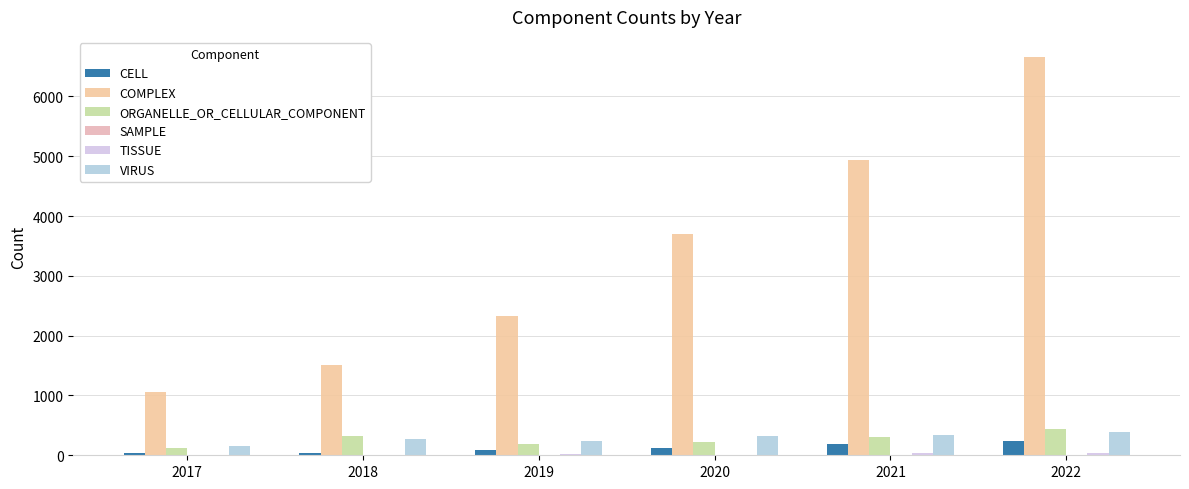

What is the value of the COMPLEX bar at the 6th from the left?

6662